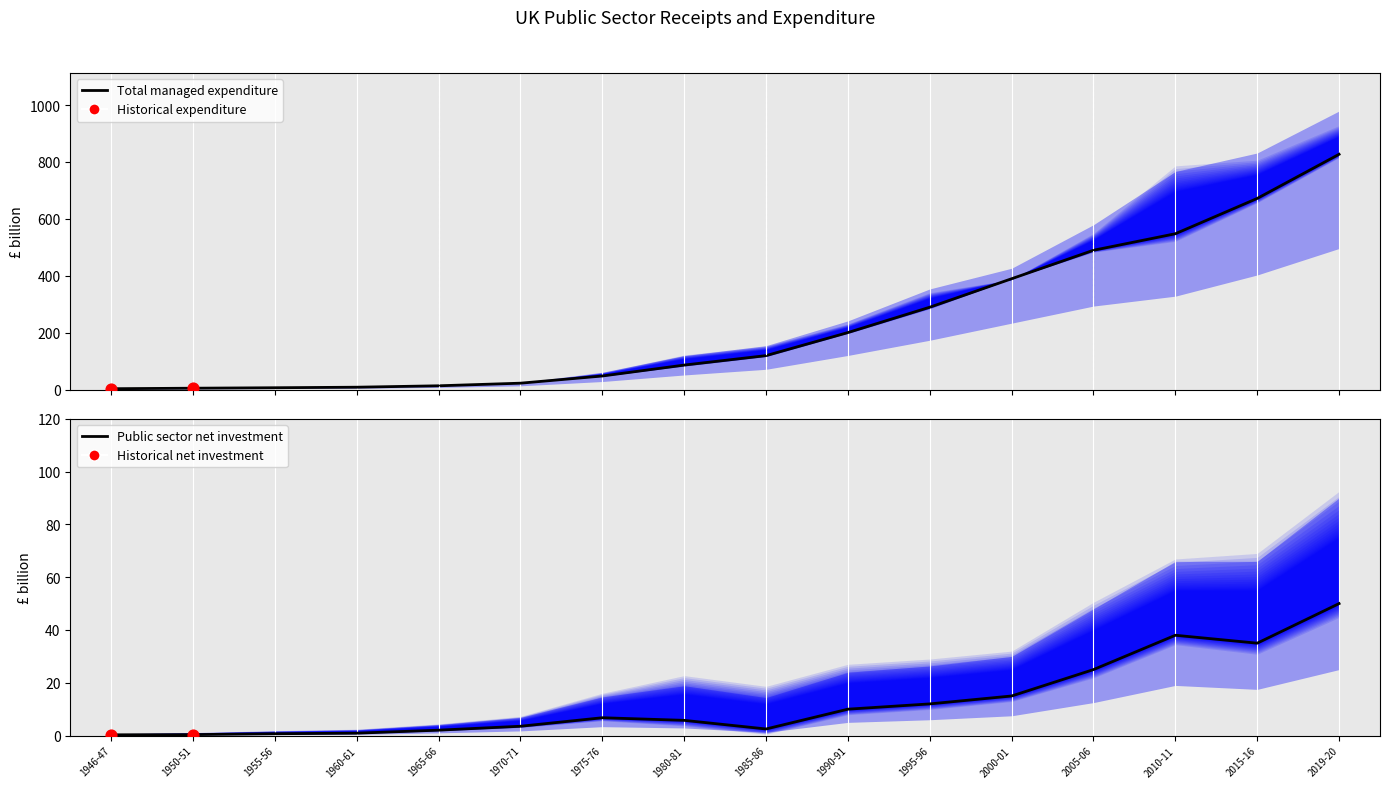

Which series reaches the minimum Y coordinate?

Total managed expenditure